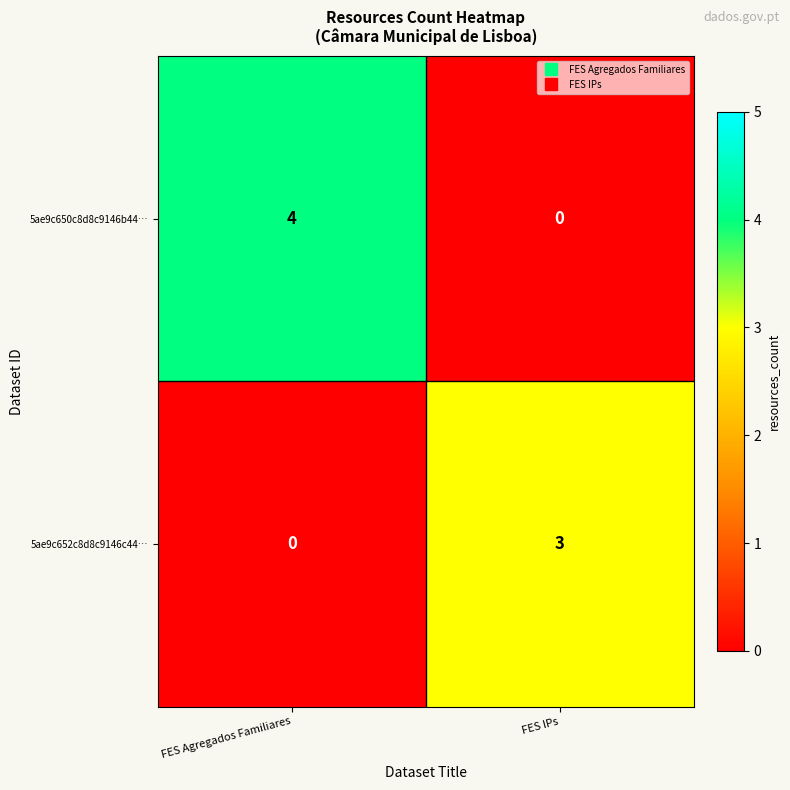

What is the difference between the highest and lowest values at FES IPs?

3